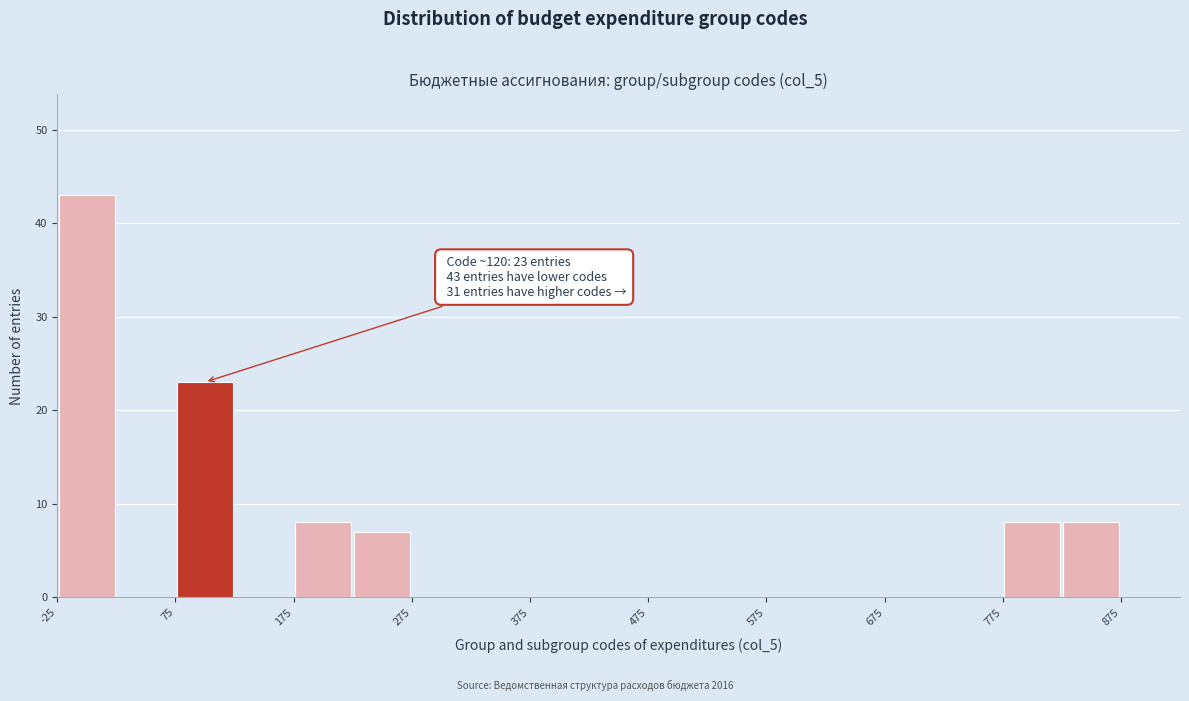

Which range on the x-axis has the tallest bar?

-25 to 25